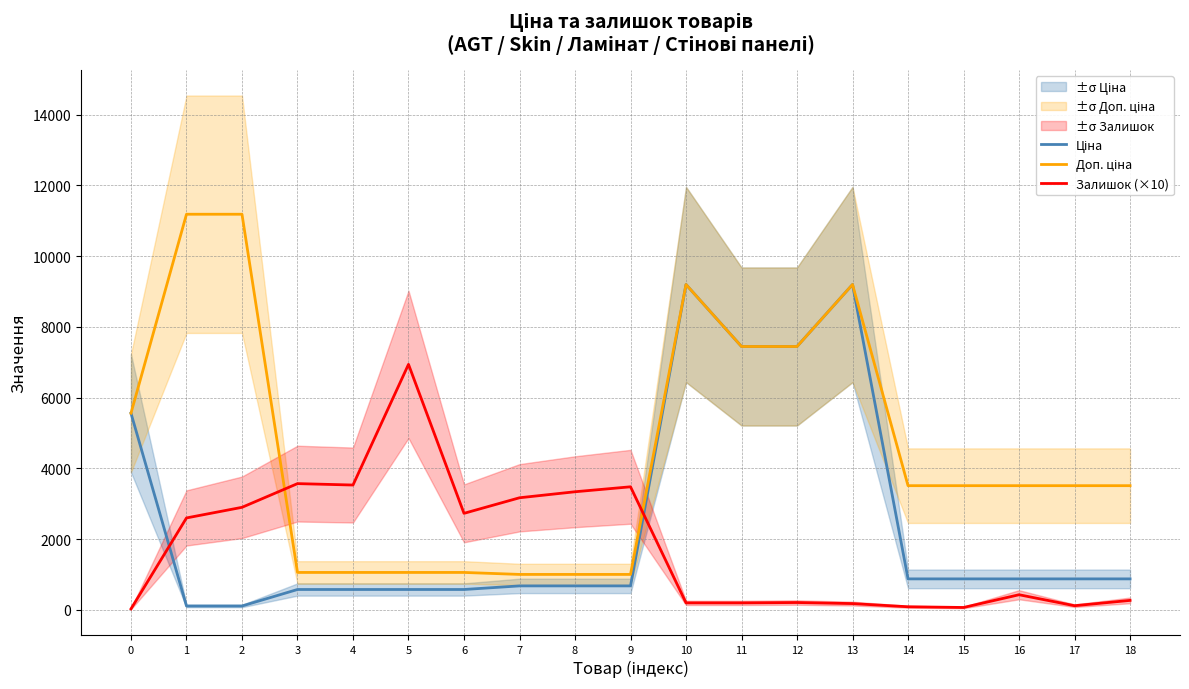

List the series in order of their peak value, highest first.

Доп. ціна, Ціна, Залишок (×10)